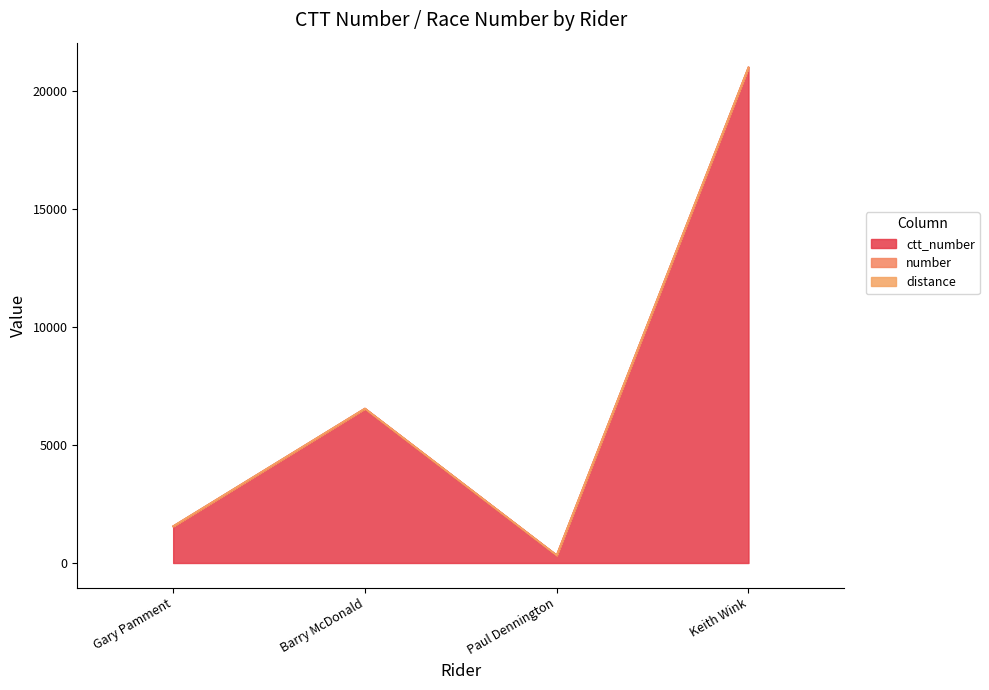

At Gary Pamment, list the series in order from largest to smallest.

ctt_number, number, distance